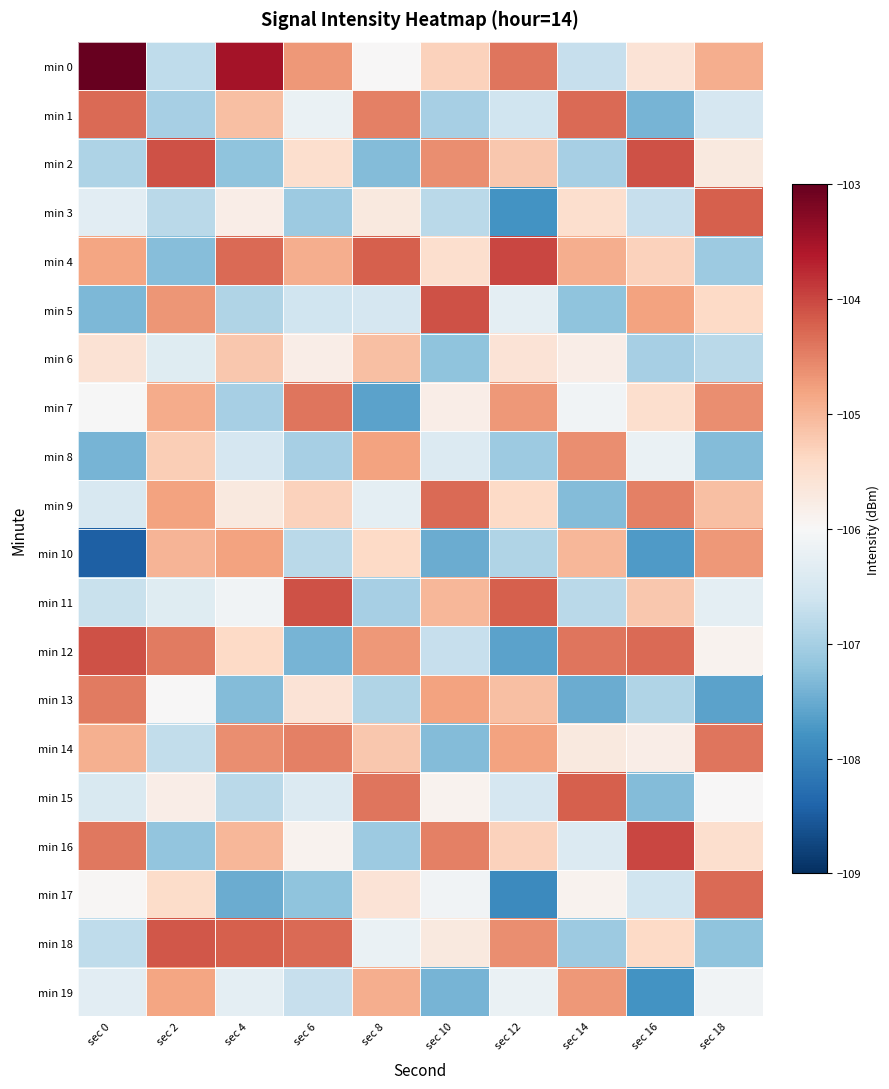

How many categories are shown in the chart?

10